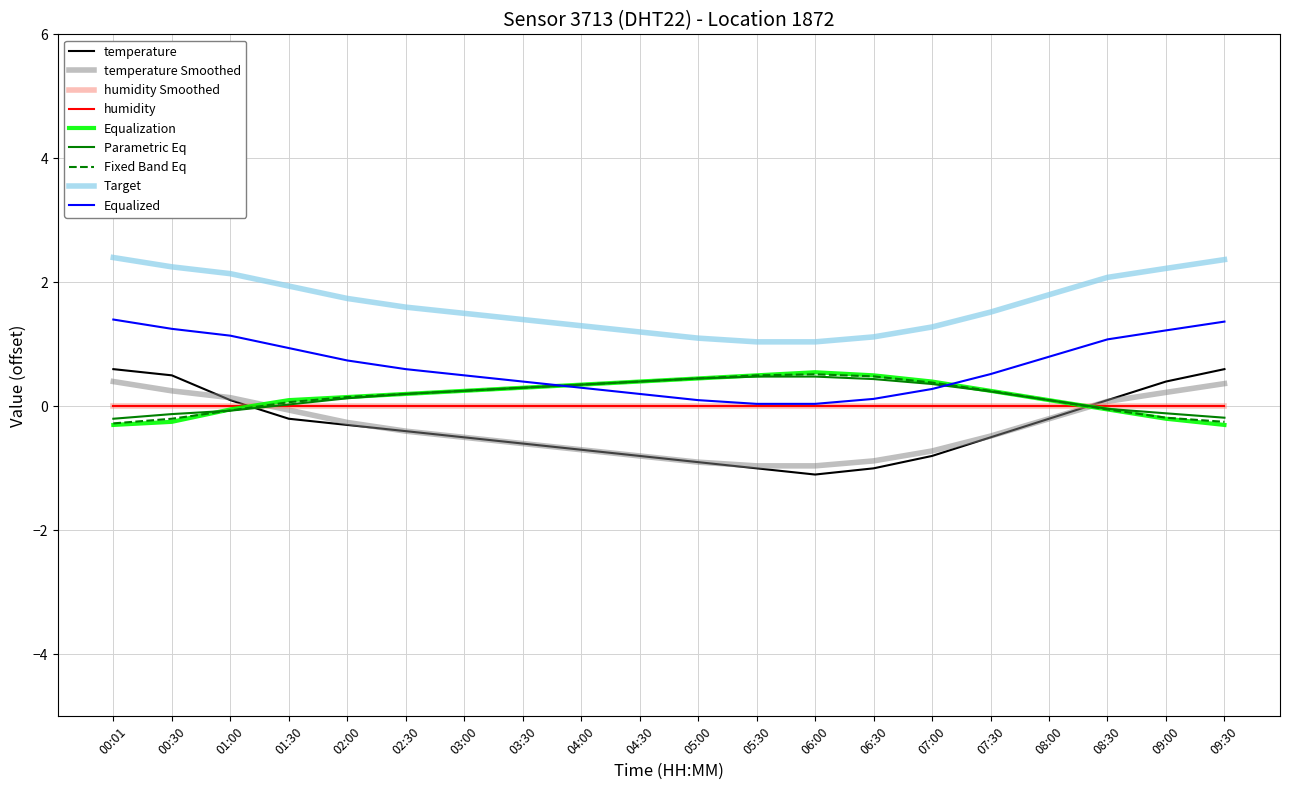

Reading left to right, what are all the values shown in this chart?

00:01=0.6	00:30=0.5	01:00=0.1	01:30=-0.2	02:00=-0.3	02:30=-0.4	03:00=-0.5	03:30=-0.6	04:00=-0.7	04:30=-0.8	05:00=-0.9	05:30=-1.0	06:00=-1.1	06:30=-1.0	07:00=-0.8	07:30=-0.5	08:00=-0.2	08:30=0.1	09:00=0.4	09:30=0.6